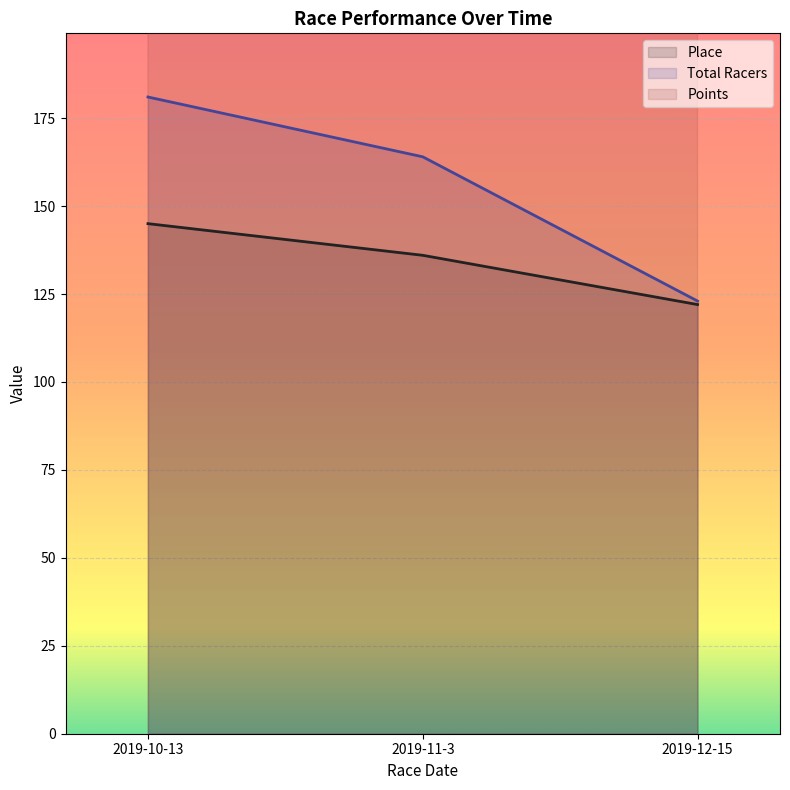

What is the maximum value shown in the chart?

463.0